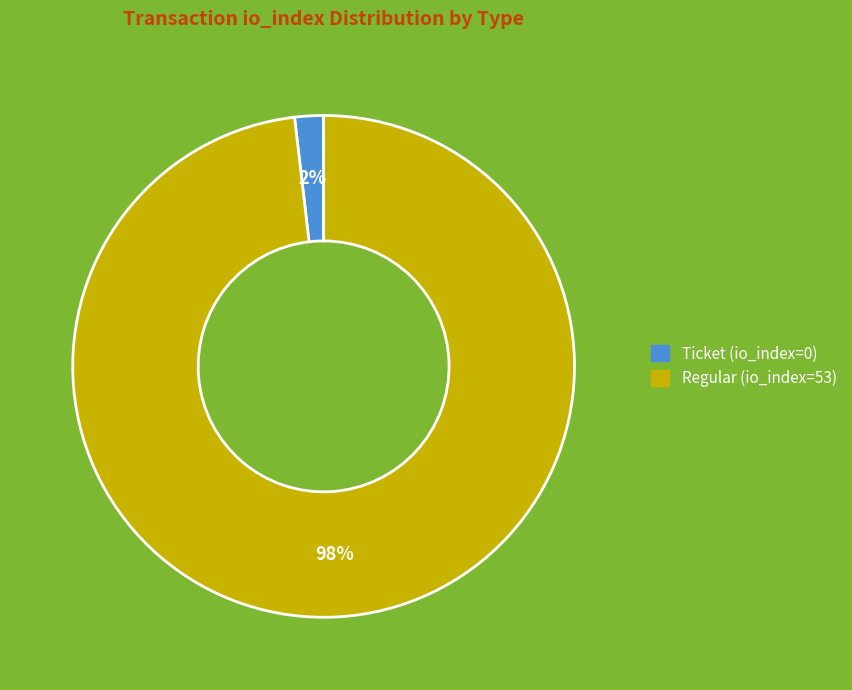

Count the number of slices in the pie.

2